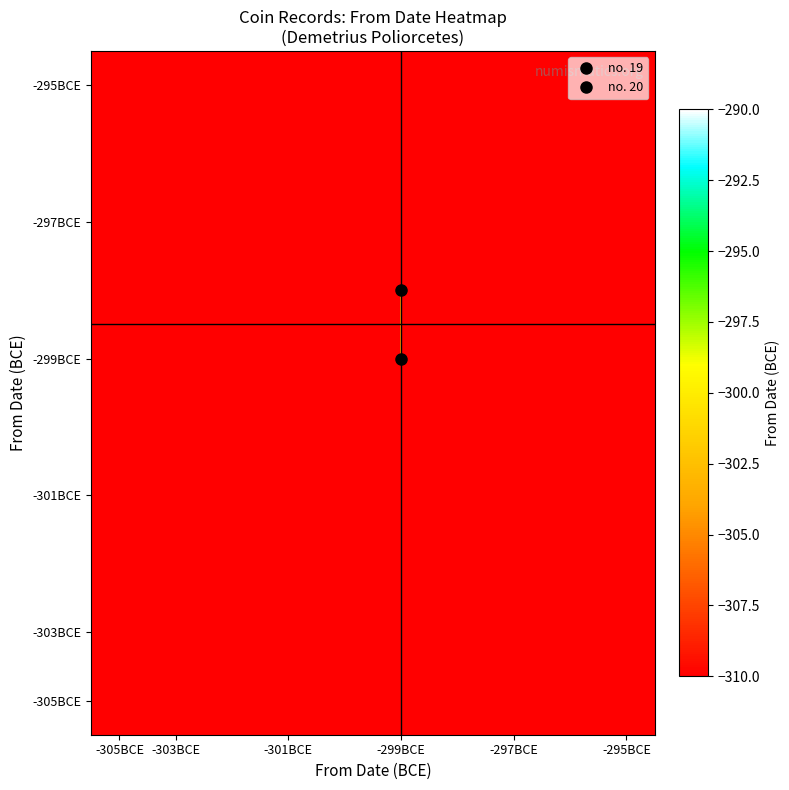

Which label corresponds to the largest value in the chart?

-299BCE